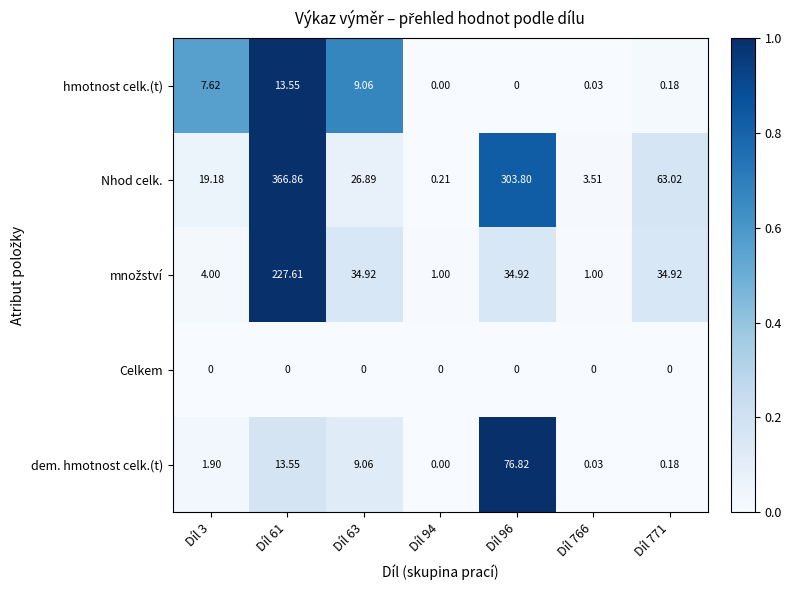

What is the difference between the highest and lowest values at Díl 3?

19.2